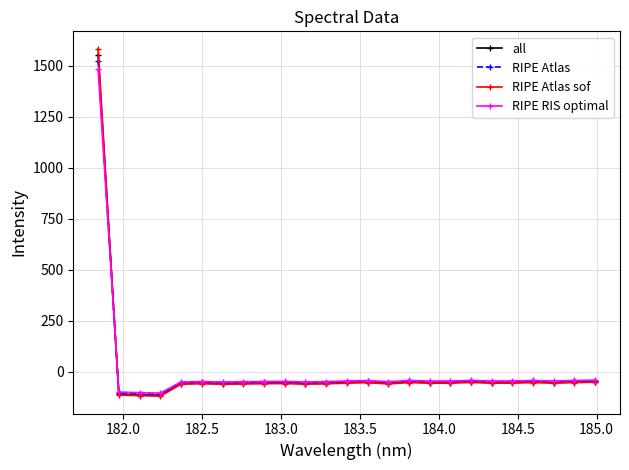

What is the minimum value shown in the chart?

-118.7